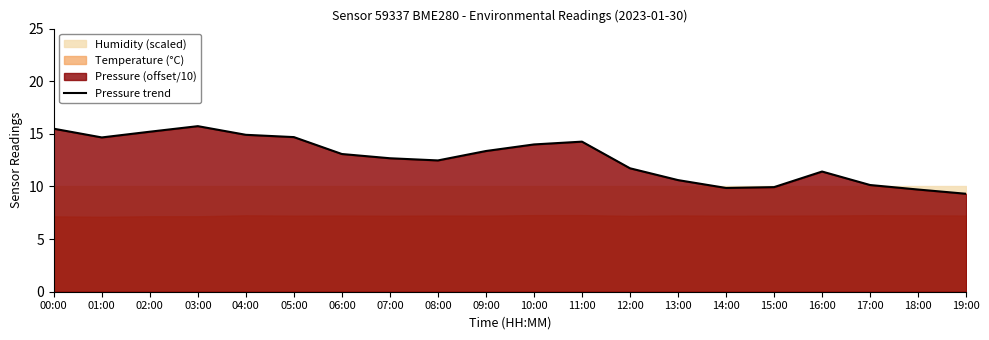

What is the difference between the maximum and minimum values?

6.4